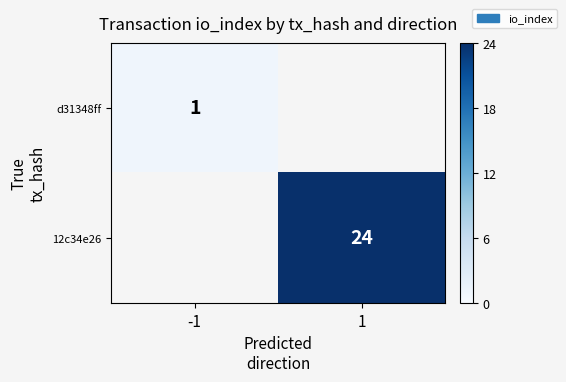

Is it true that d31348ff equals 1 at -1?

True